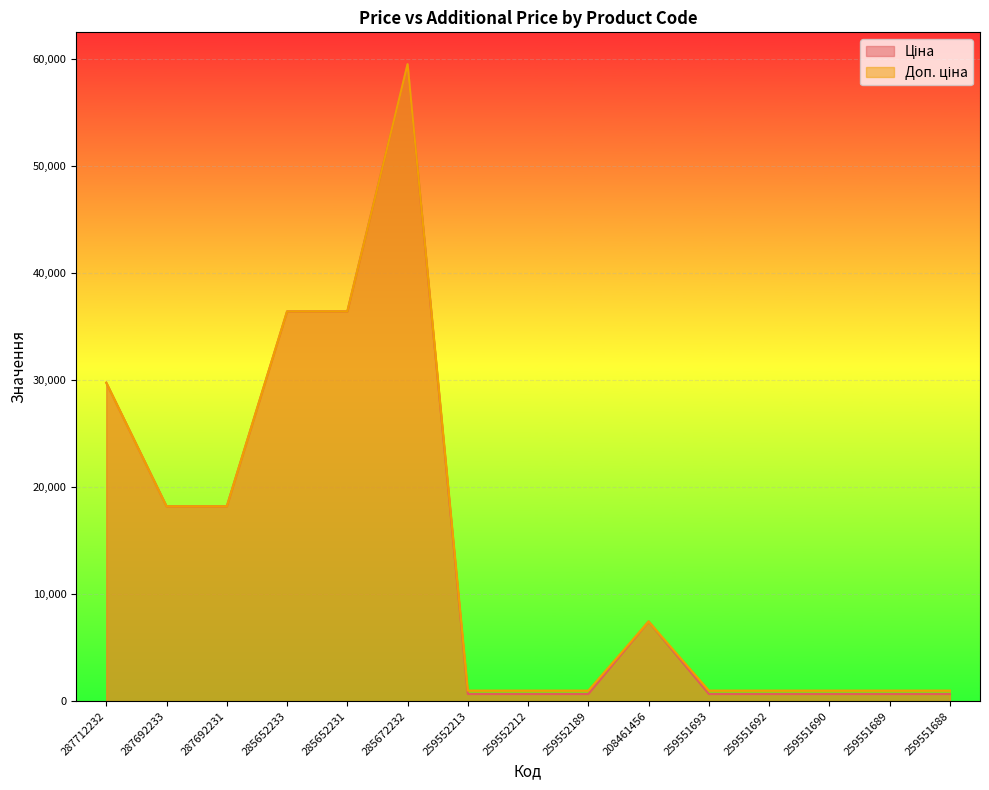

What is the difference between the second highest and second lowest values in the Ціна series?

35751.9